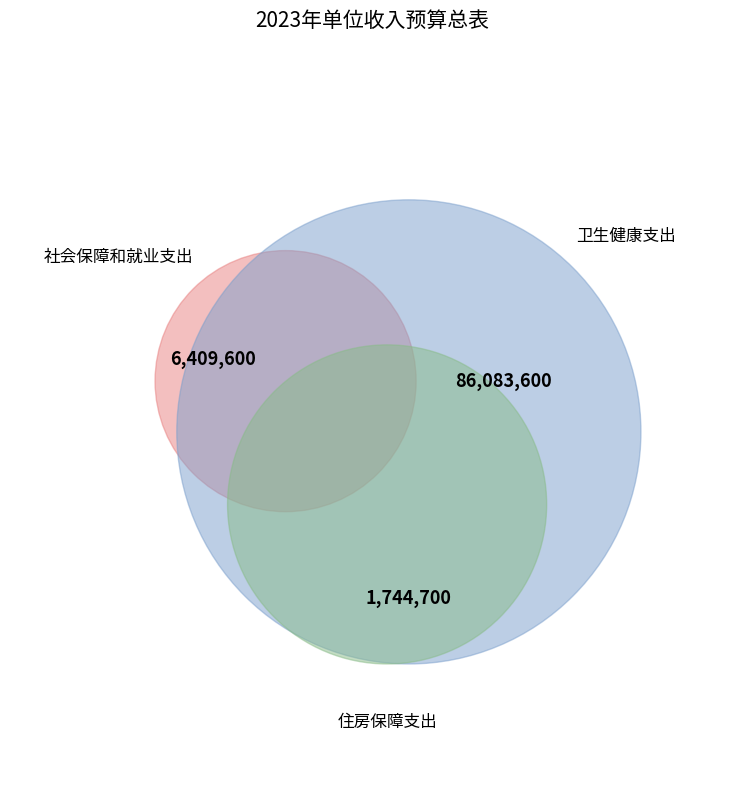

What percentage is the 社会保障和就业支出 slice, to the nearest percent?

7%